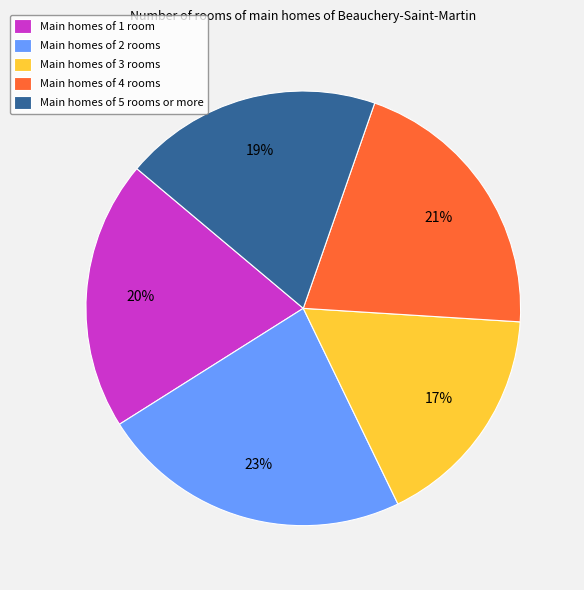

To the nearest percent, what is the difference between the largest and smallest slice percentages?

6%